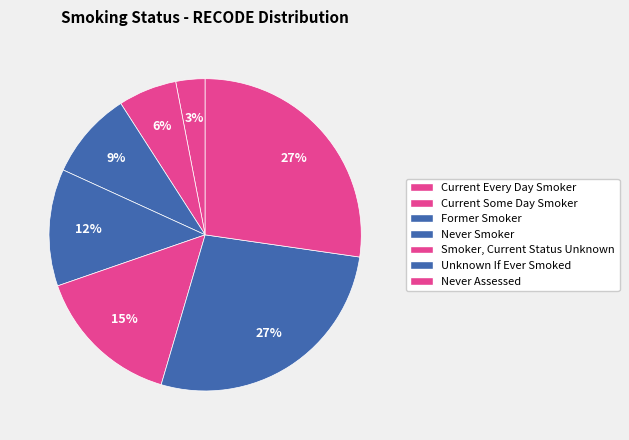

Count the number of slices in the pie.

7